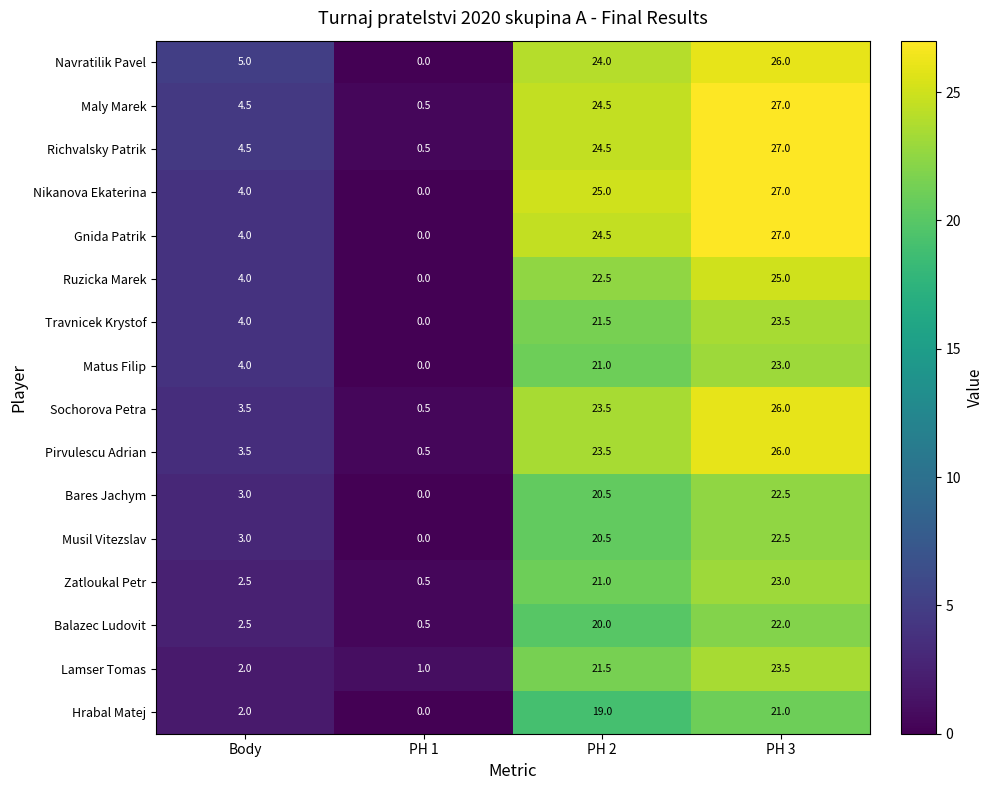

Where does the Musil Vitezslav series first go above 20?

PH 2